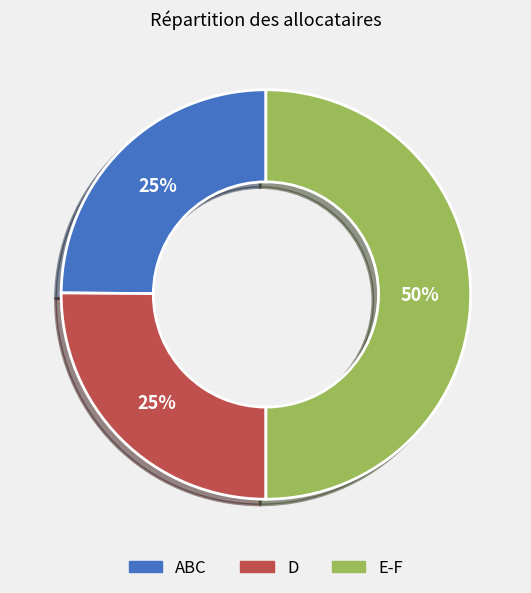

How many segments does this pie chart have?

3